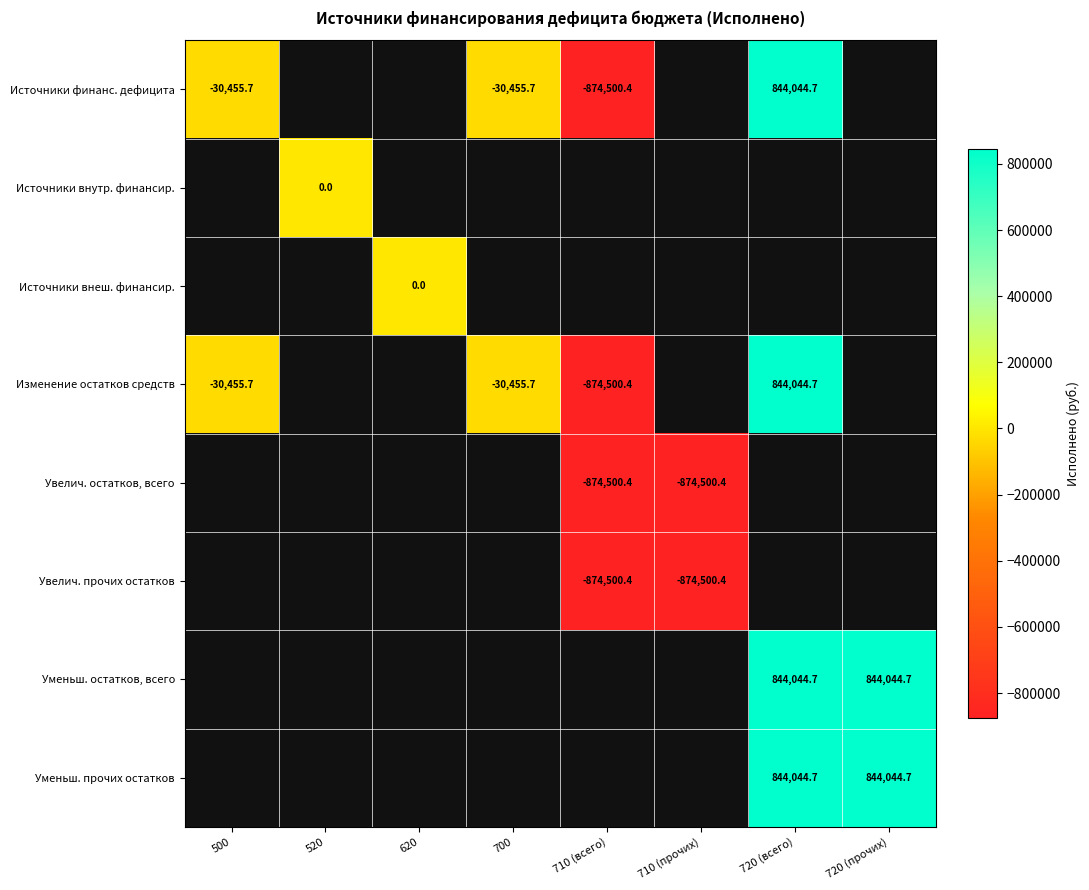

What is the smallest value displayed?

-874500.4